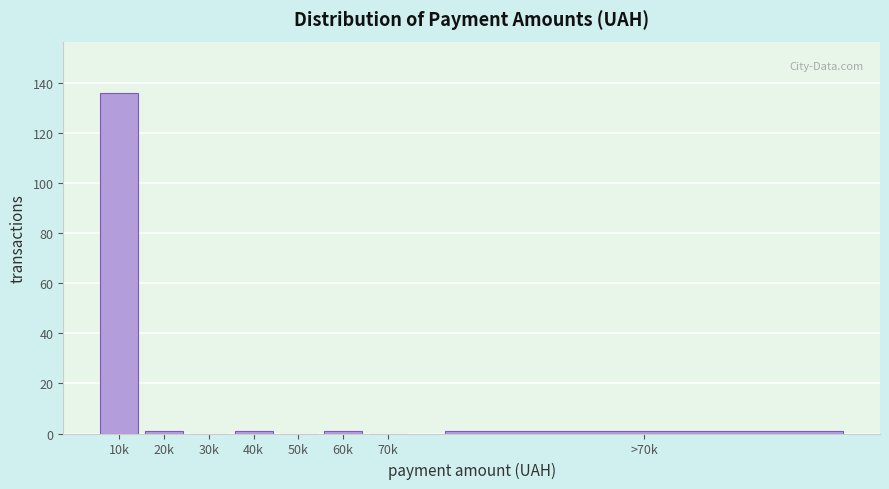

Reading left to right, transcribe all the data shown in this chart.

10k=136	20k=1	30k=0	40k=1	50k=0	60k=1	70k=0	>70k=1